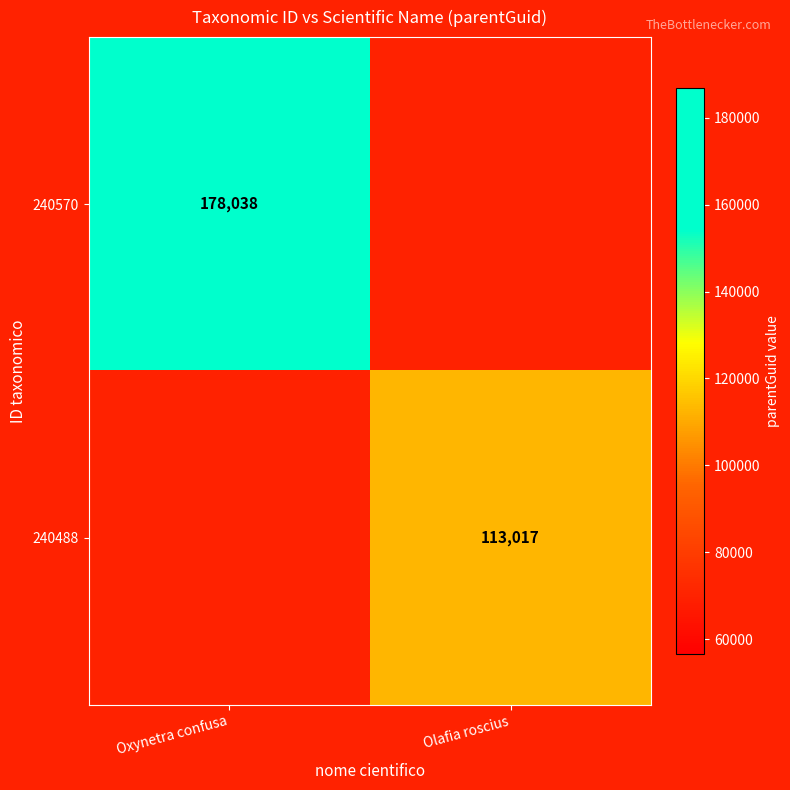

The 240488 series shows 113017 at Olafia roscius. True or false?

True